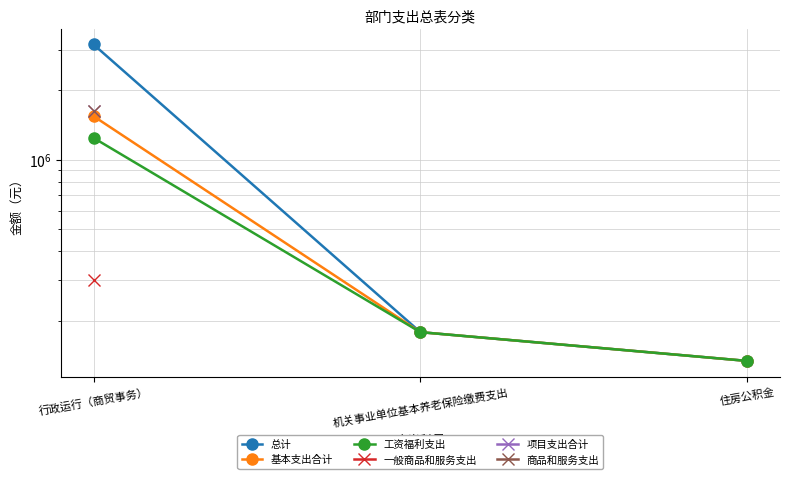

What is the value of the 工资福利支出 point at the 3rd from the left?

133517.6